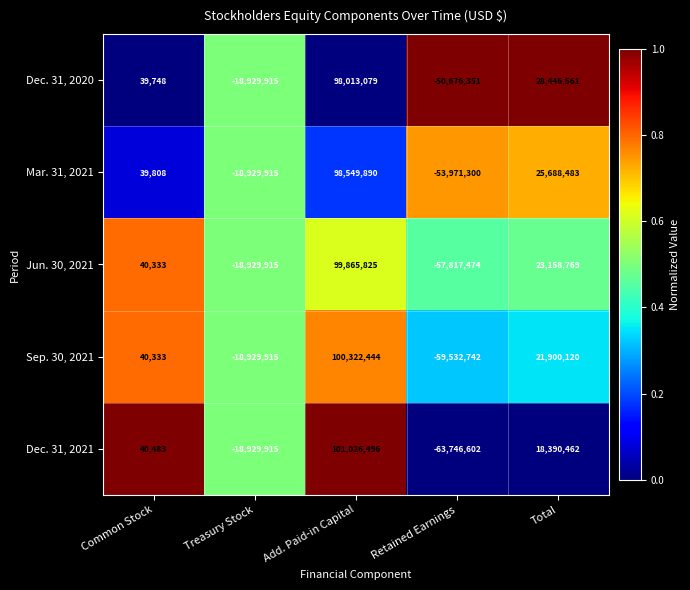

At which category does the chart reach its peak across all series?

Add. Paid-in Capital